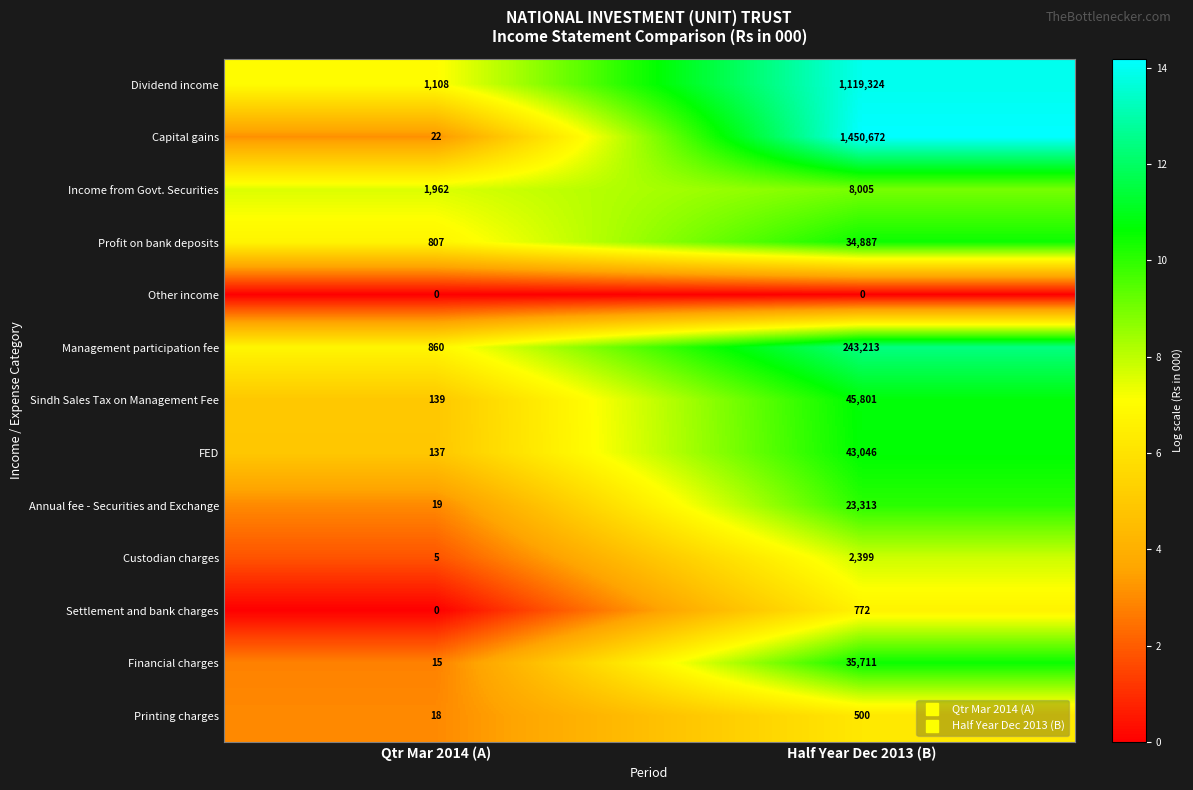

How many data points does each series have?

2